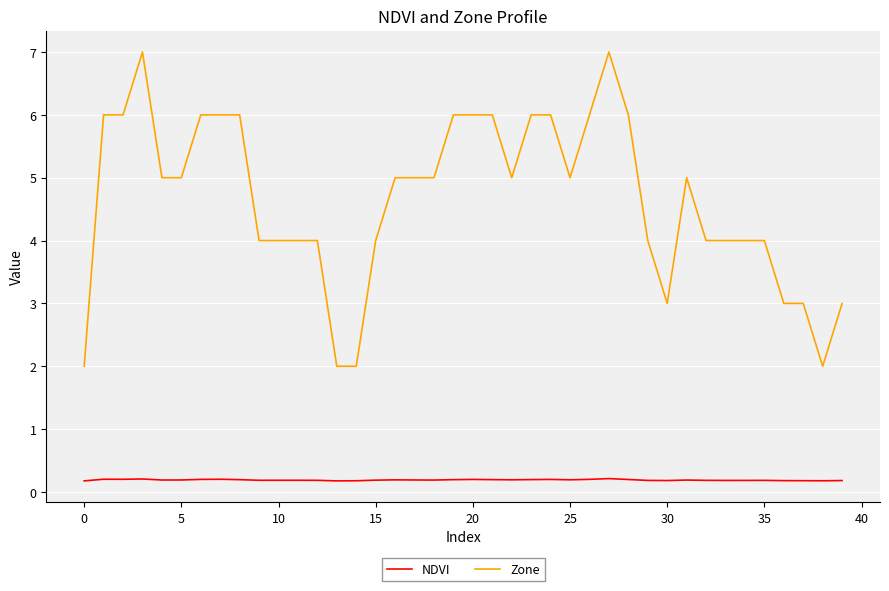

List the series in order of their overall mean, lowest first.

NDVI, Zone